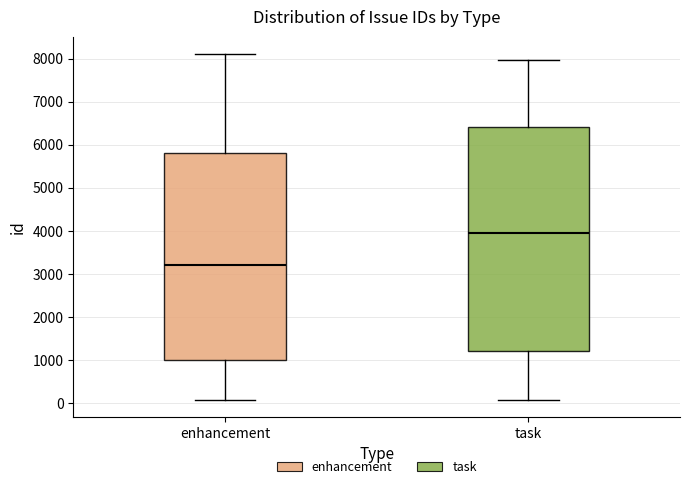

Where is the lower edge of the box for enhancement on the y-axis? The values are not printed on the chart, so give them approximately, as read against the axis.

1000